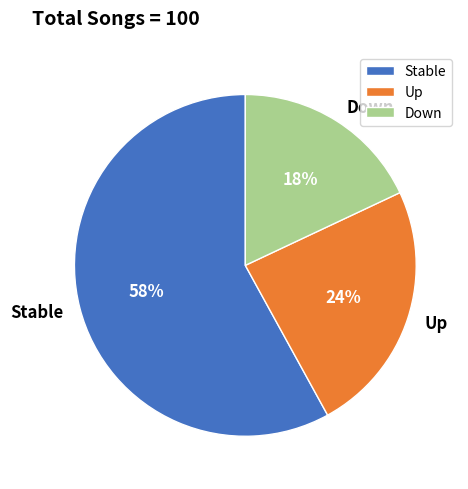

To the nearest percent, what is the difference between the largest and smallest slice percentages?

40%